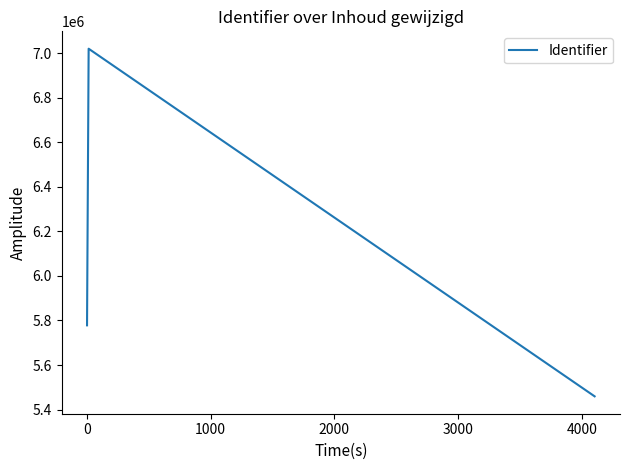

What is the difference between the maximum and minimum values?

1560533